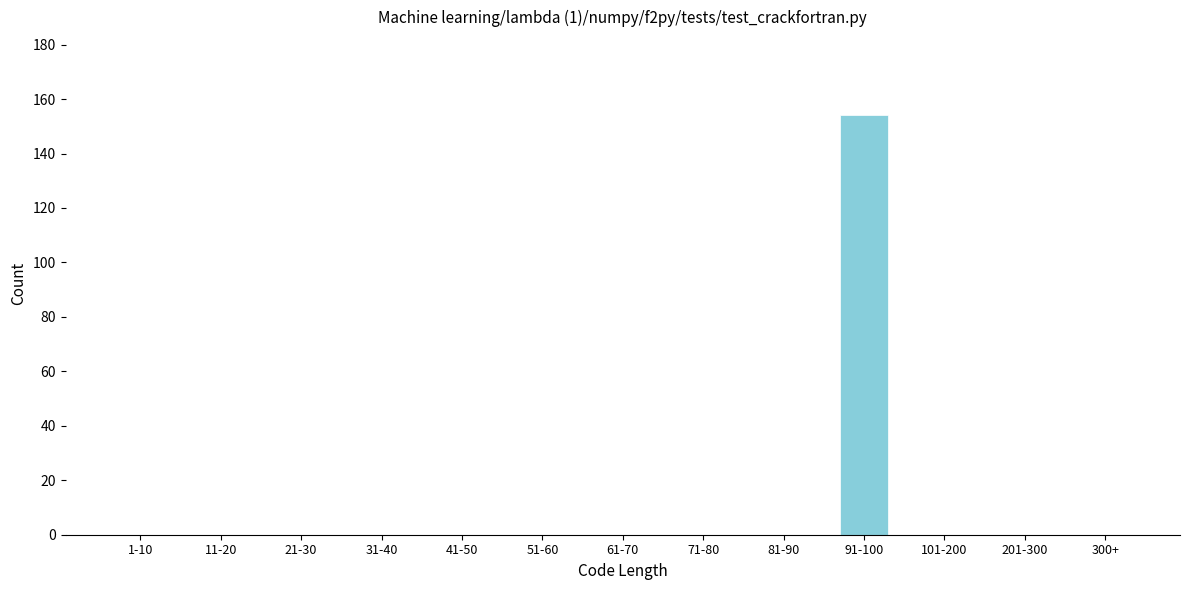

Reading left to right, list all the values displayed in this chart.

1-10=0	11-20=0	21-30=0	31-40=0	41-50=0	51-60=0	61-70=0	71-80=0	81-90=0	91-100=154	101-200=0	201-300=0	300+=0